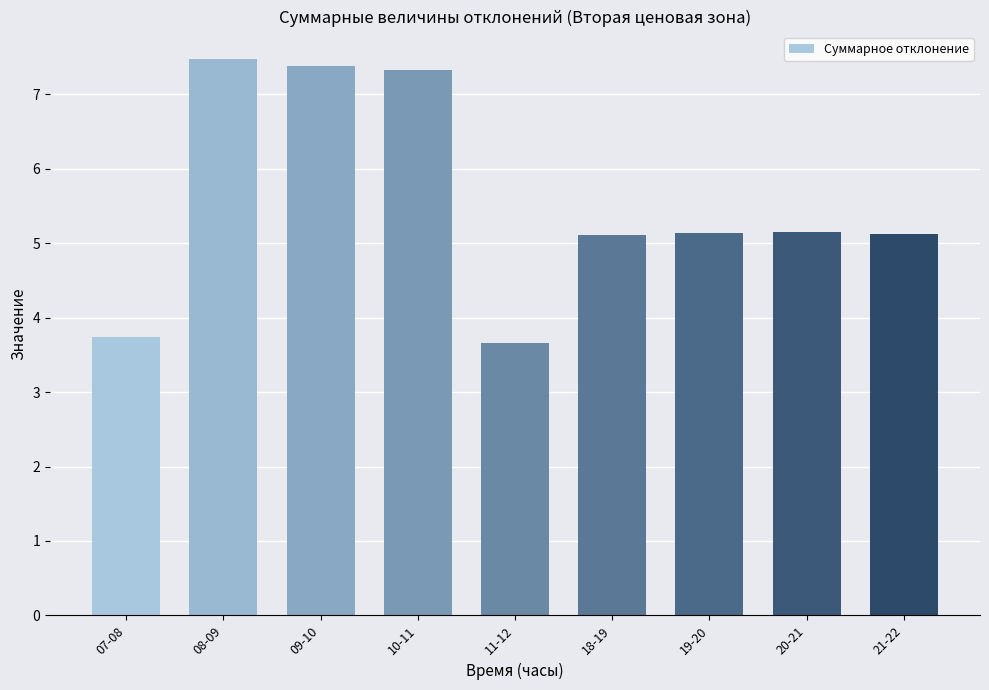

How many categories are shown in the chart?

9